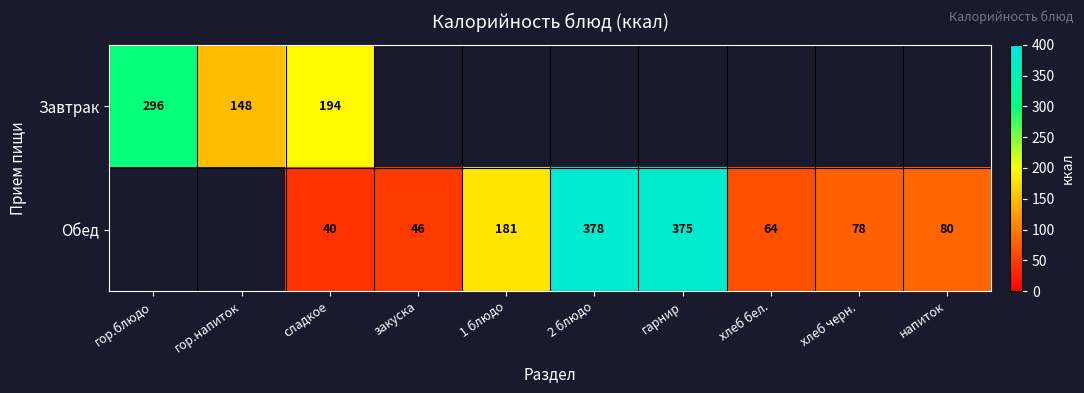

Is it true that Завтрак equals 116 at сладкое?

False